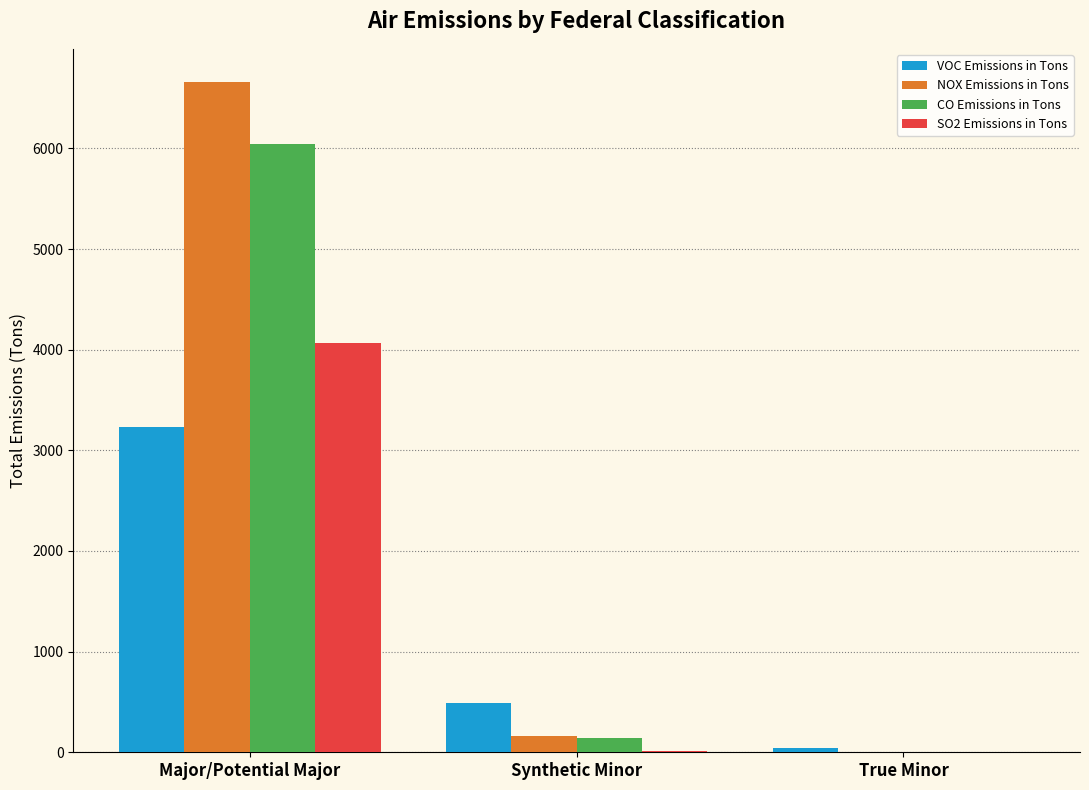

Which series has the largest total across all categories?

NOX Emissions in Tons